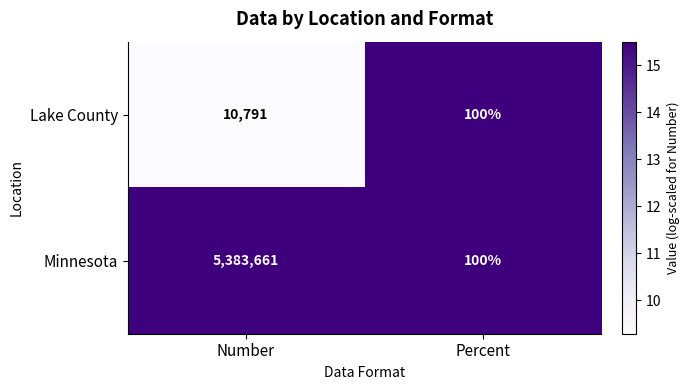

Reading left to right, transcribe all the data shown in this chart.

Lake County: Number=10791	Percent=100
Minnesota: Number=5383661	Percent=100